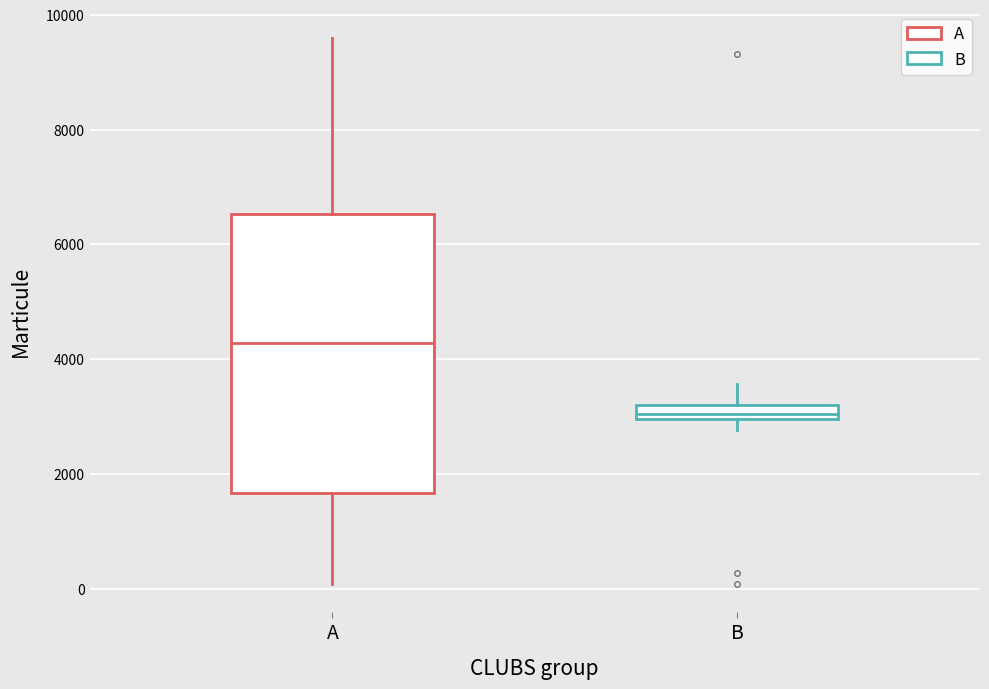

Which box is the tallest, from its lower edge to its upper edge?

A